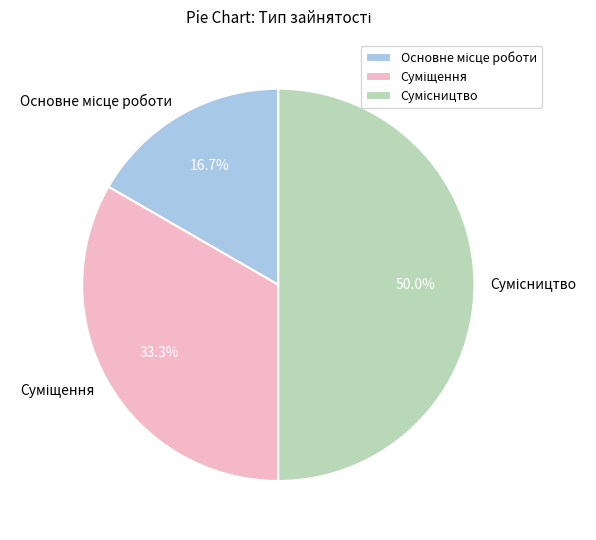

Rank the categories by value from lowest to highest.

Основне місце роботи, Суміщення, Сумісництво